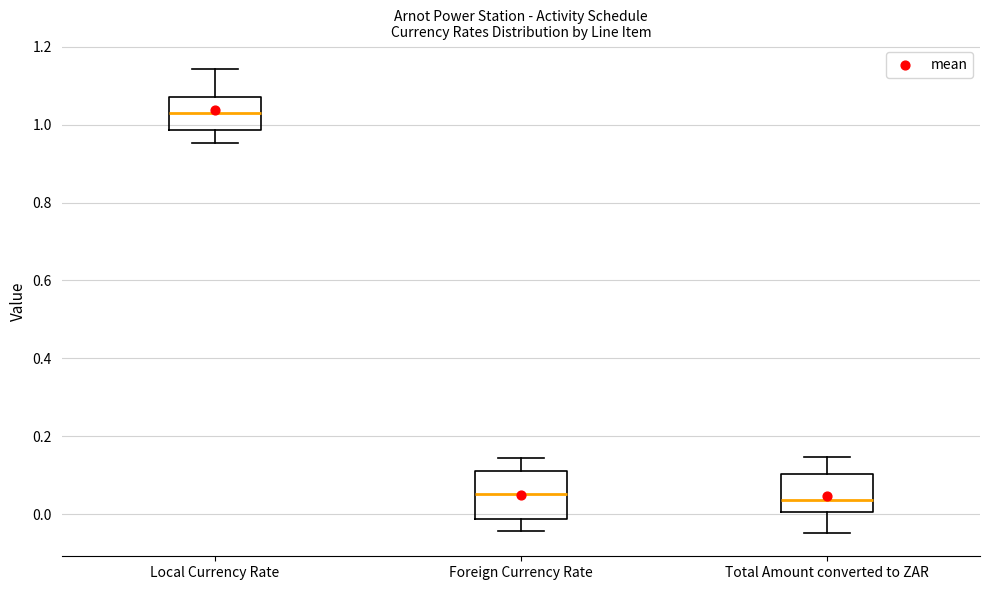

Reading left to right, transcribe this box plot: for each box, give where its median line is, the range the box spans, and where its two whiskers end, as read against the y-axis. The values are not printed on the chart, so give them approximately, as read against the axis.

Local Currency Rate: median 1.04, box 0.98 to 1.08, whiskers 0.96 to 1.14
Foreign Currency Rate: median 0.06, box -0.02 to 0.12, whiskers -0.04 to 0.14
Total Amount converted to ZAR: median 0.04, box 0.00 to 0.10, whiskers -0.04 to 0.14